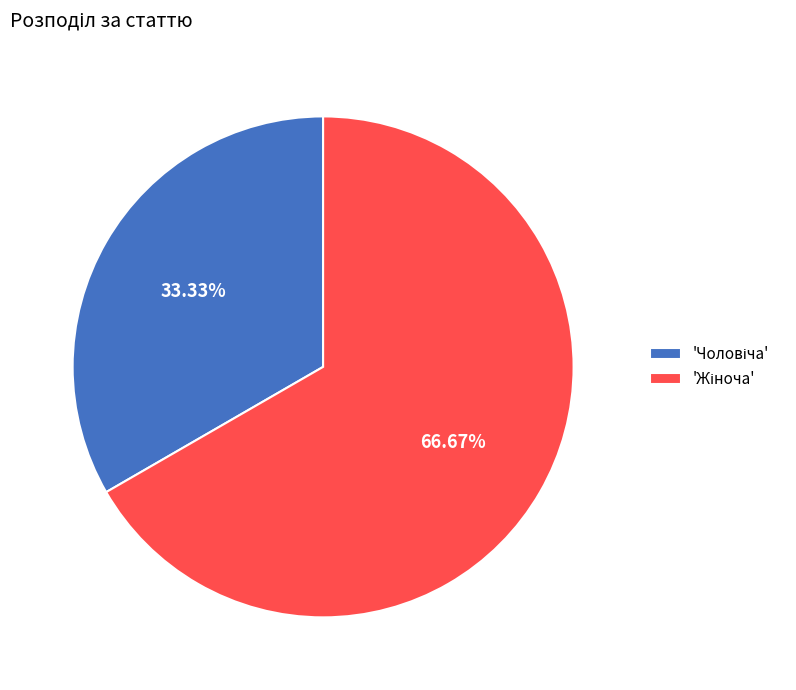

Is there a majority slice in this chart?

Yes